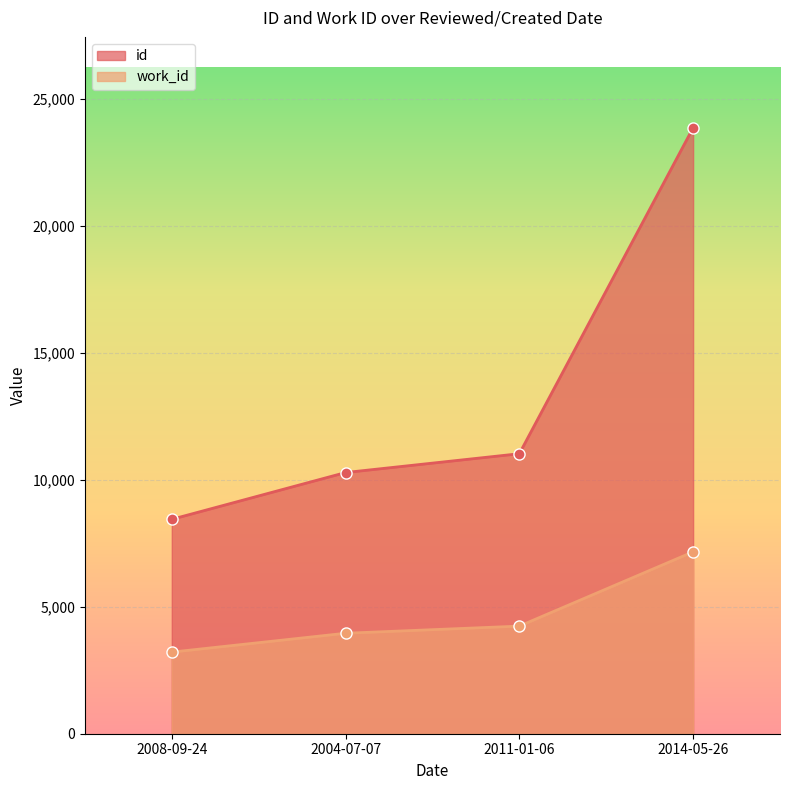

Between 2008-09-24 and 2004-07-07, which series saw the biggest shift?

id